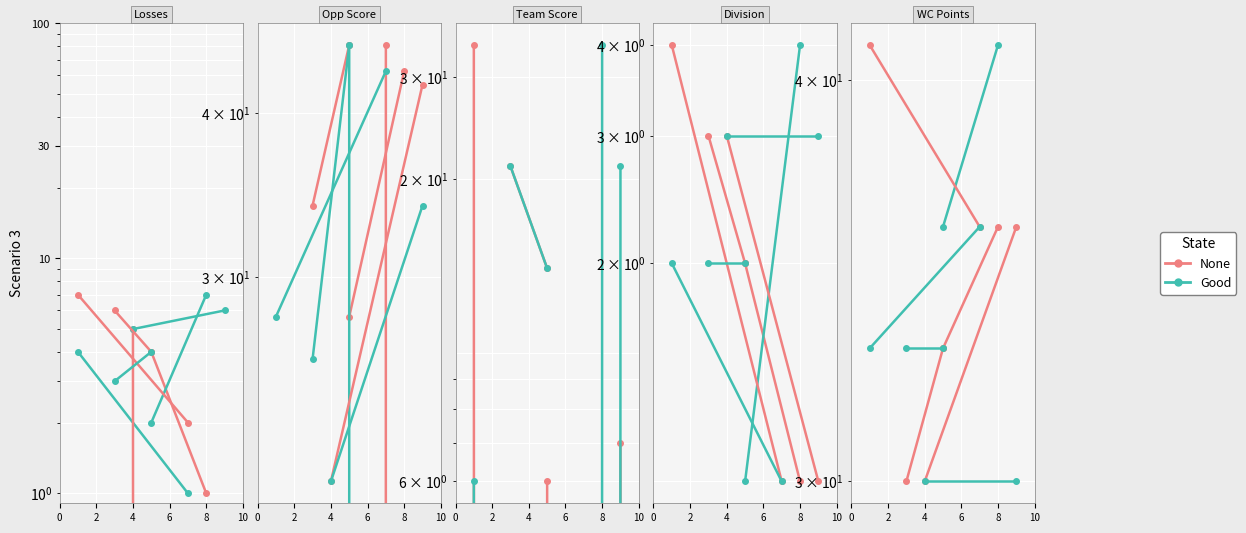

What are all the series names shown in the legend?

None, Good